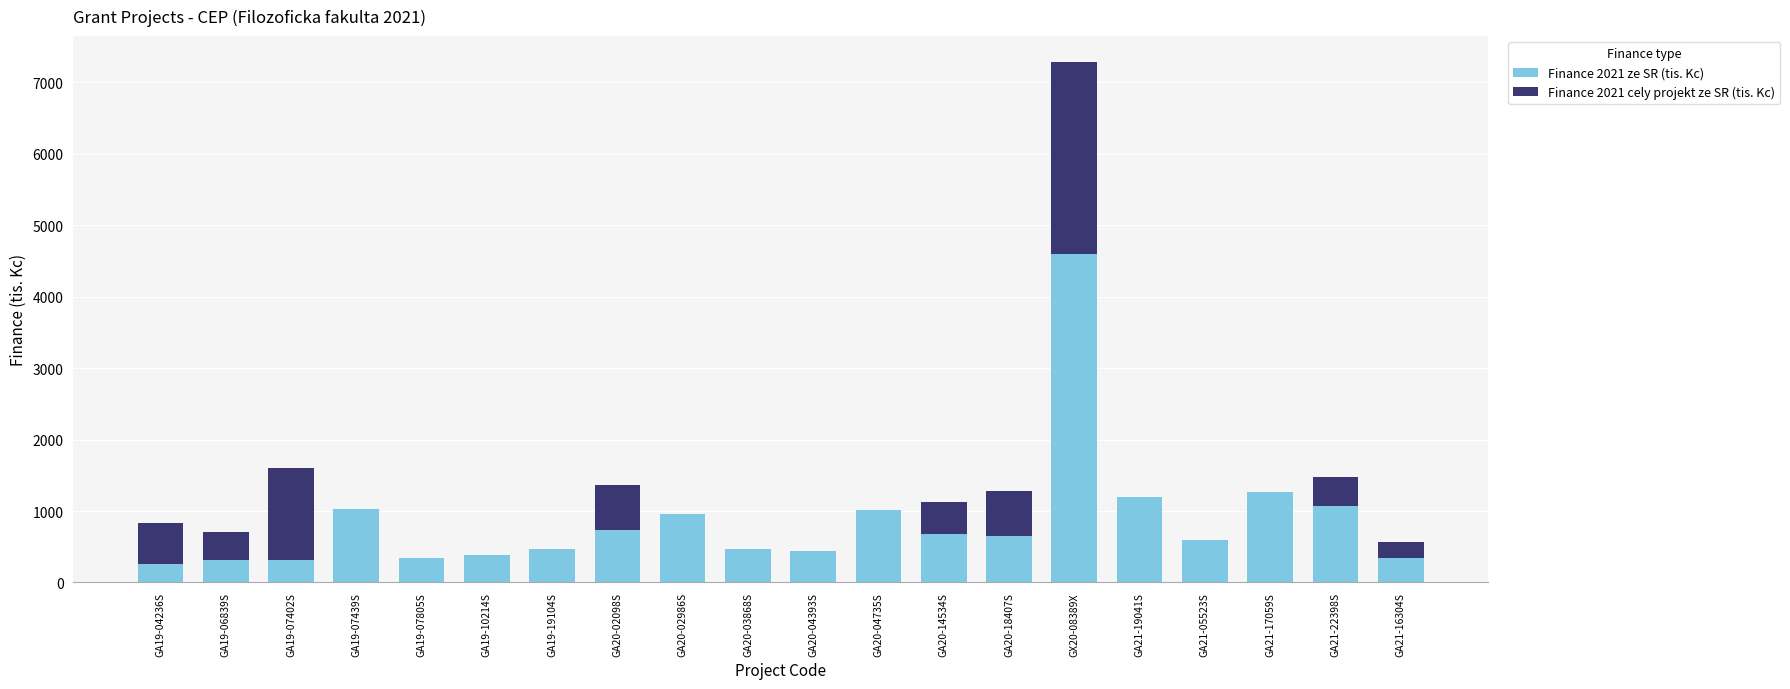

What is the maximum value for Finance 2021 ze SR (tis. Kc)?

4602